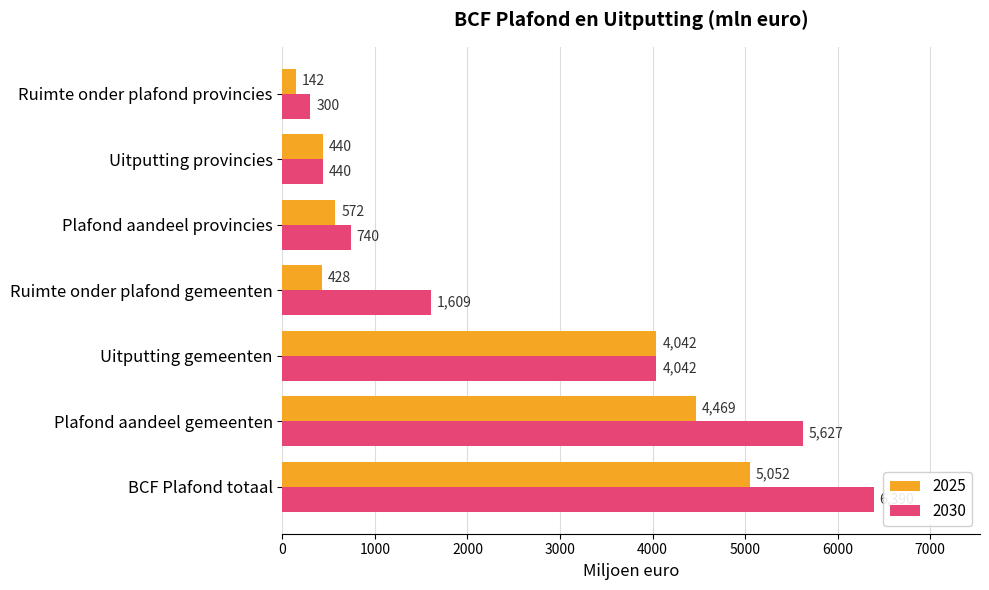

List the labels in order of 2025 value, smallest first.

Ruimte onder plafond provincies, Ruimte onder plafond gemeenten, Uitputting provincies, Plafond aandeel provincies, Uitputting gemeenten, Plafond aandeel gemeenten, BCF Plafond totaal